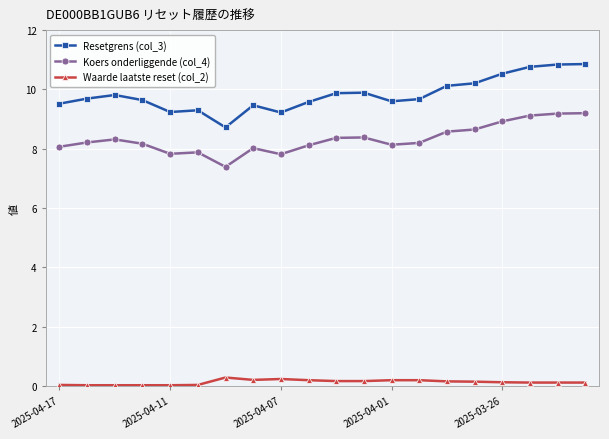

Rank the series by their maximum value, from lowest to highest.

Waarde laatste reset (col_2), Koers onderliggende (col_4), Resetgrens (col_3)